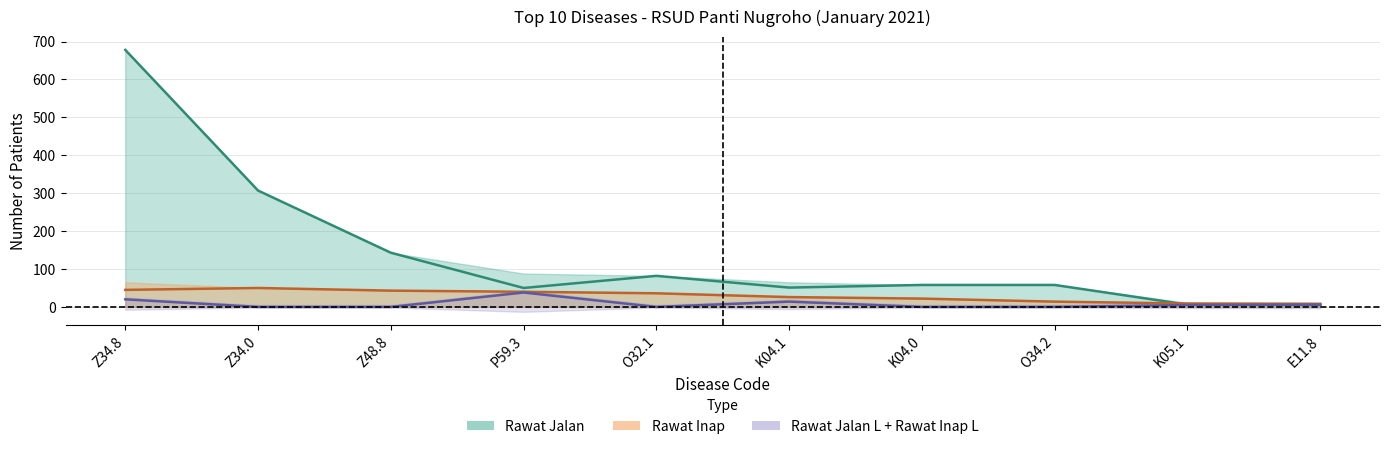

True or false: Rawat Inap has a value of 36 at K04.0.

False